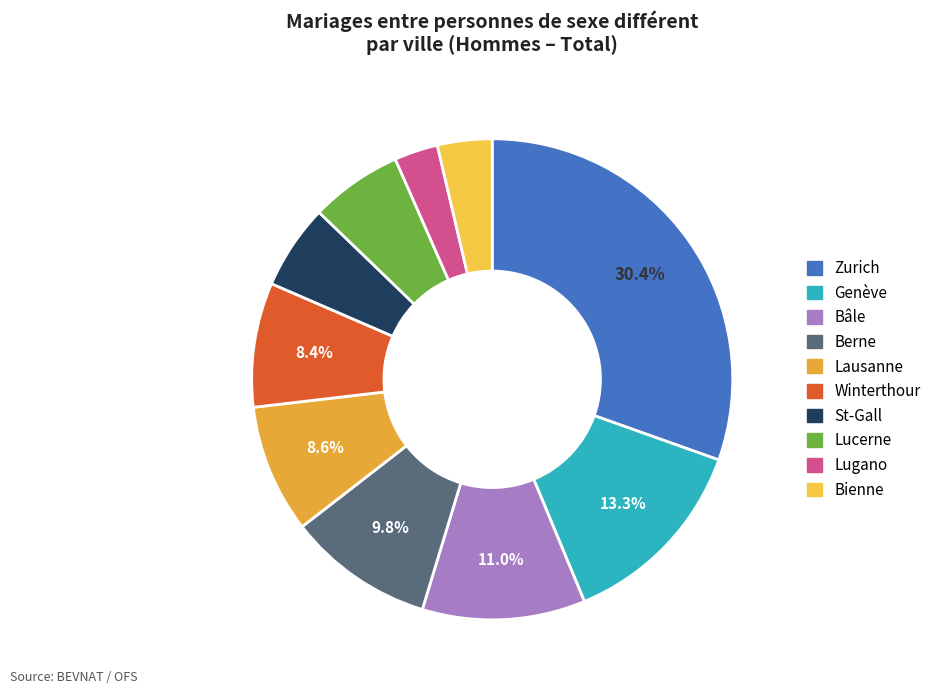

Approximately how many times larger is the value at Lugano compared to Genève?

0.2